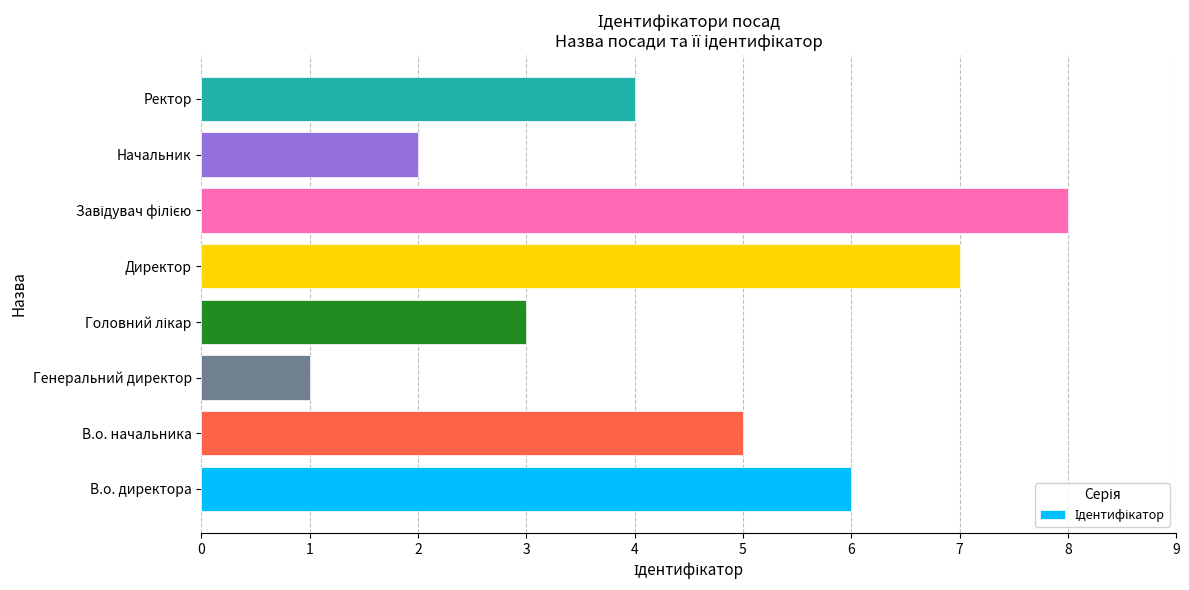

Does the chart contain any negative values?

No